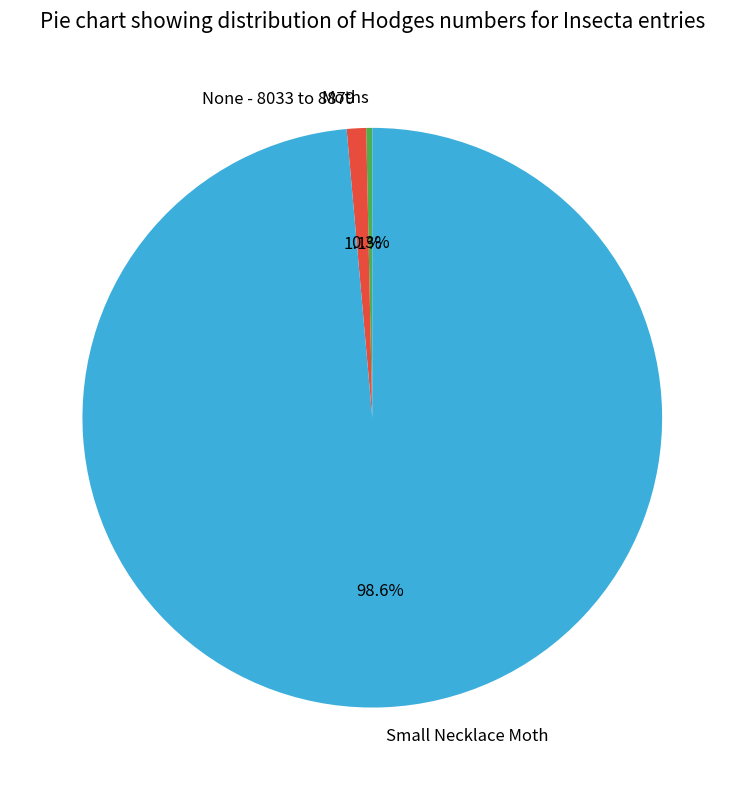

Which category has the biggest portion of the pie?

Small Necklace Moth